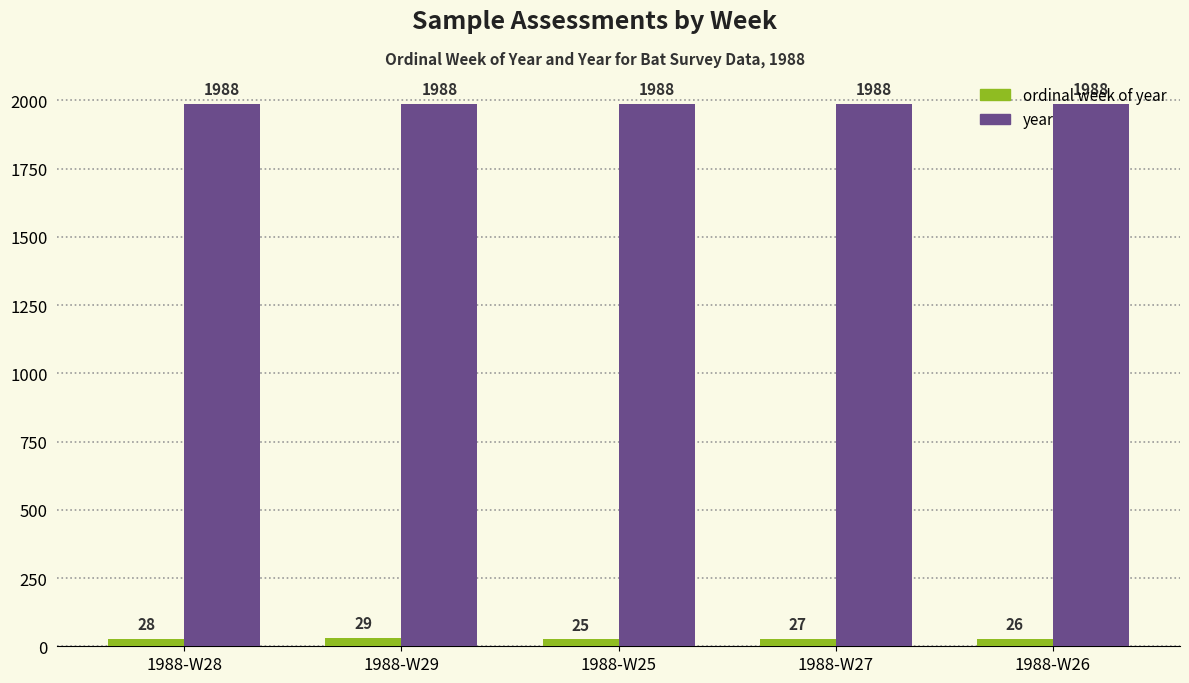

What are all the series names shown in the legend?

ordinal week of year, year